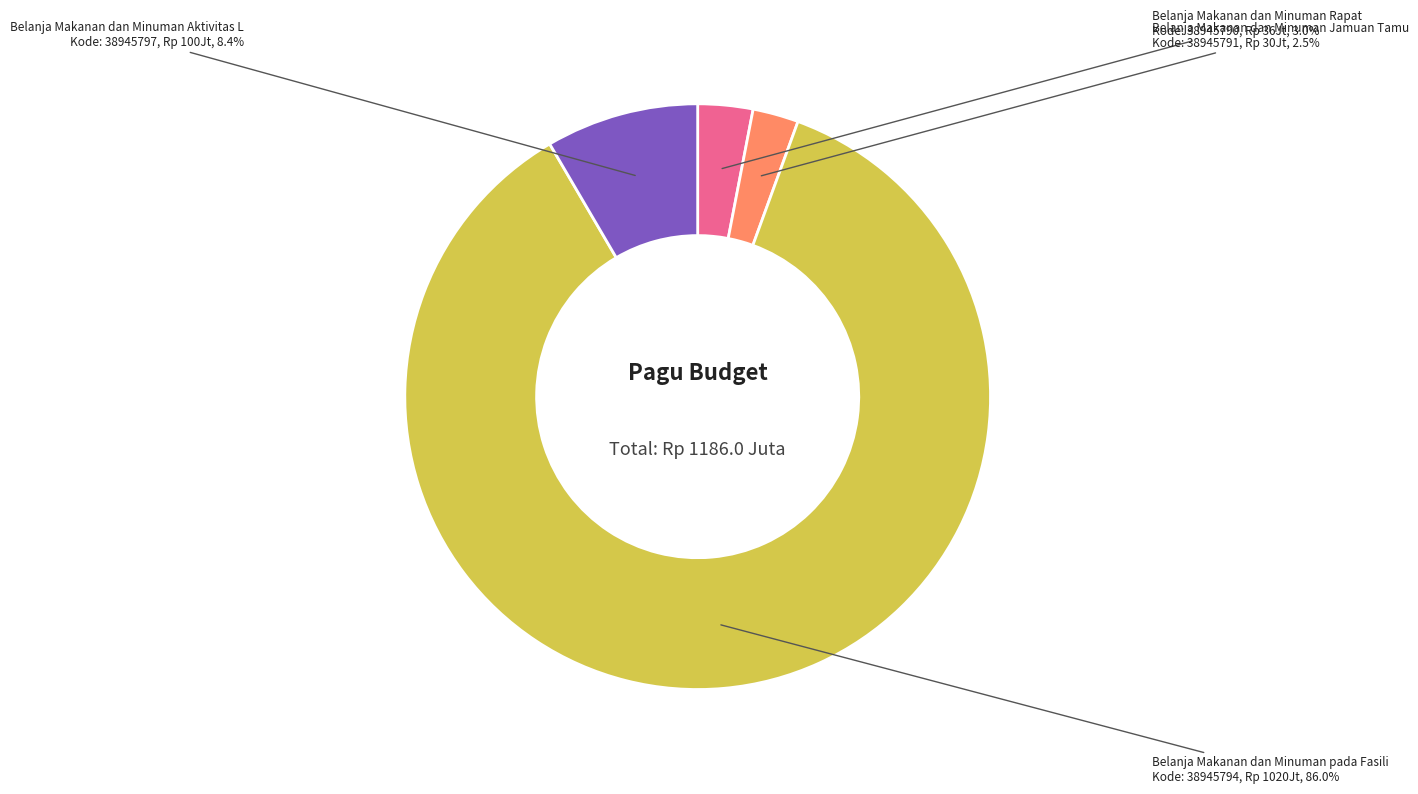

Does any single category account for the majority?

Yes